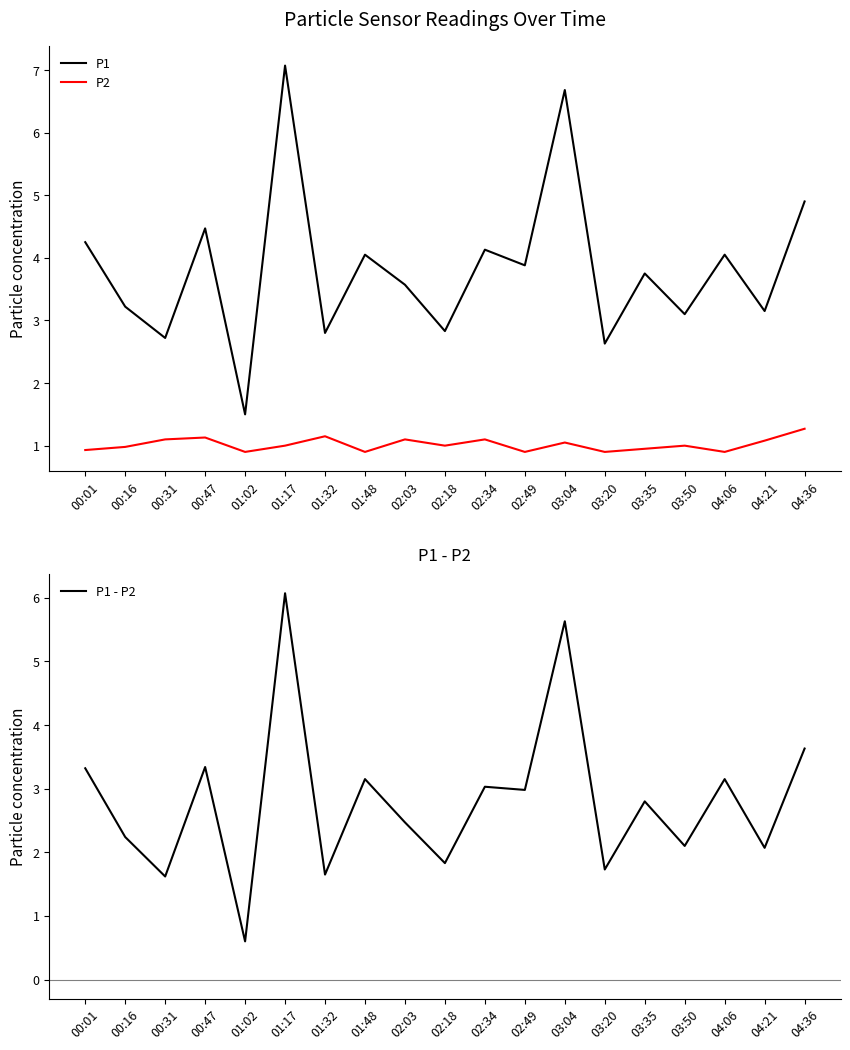

What are all the series names shown in the legend?

P1, P2, P1 - P2